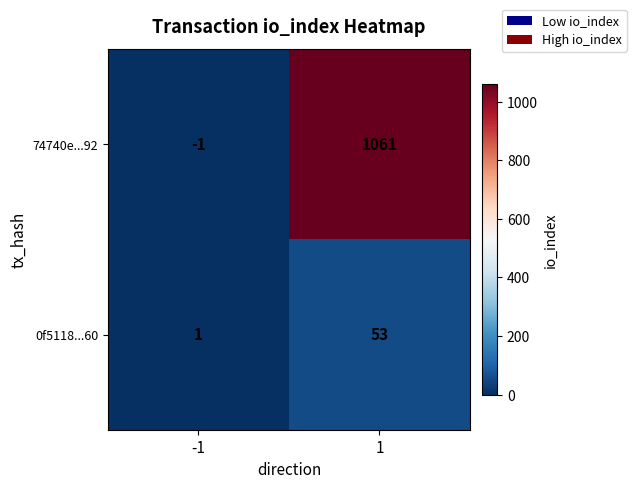

Which series has the largest range (max minus min)?

74740e...92